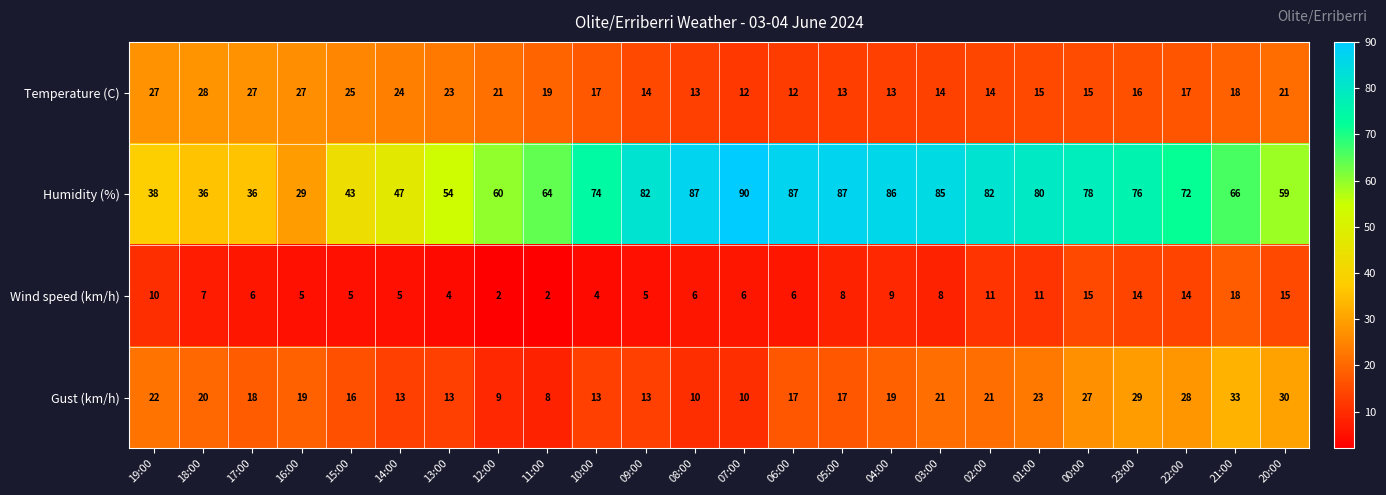

What is the difference between the Humidity (%) values at 16:00 and 03:00?

56